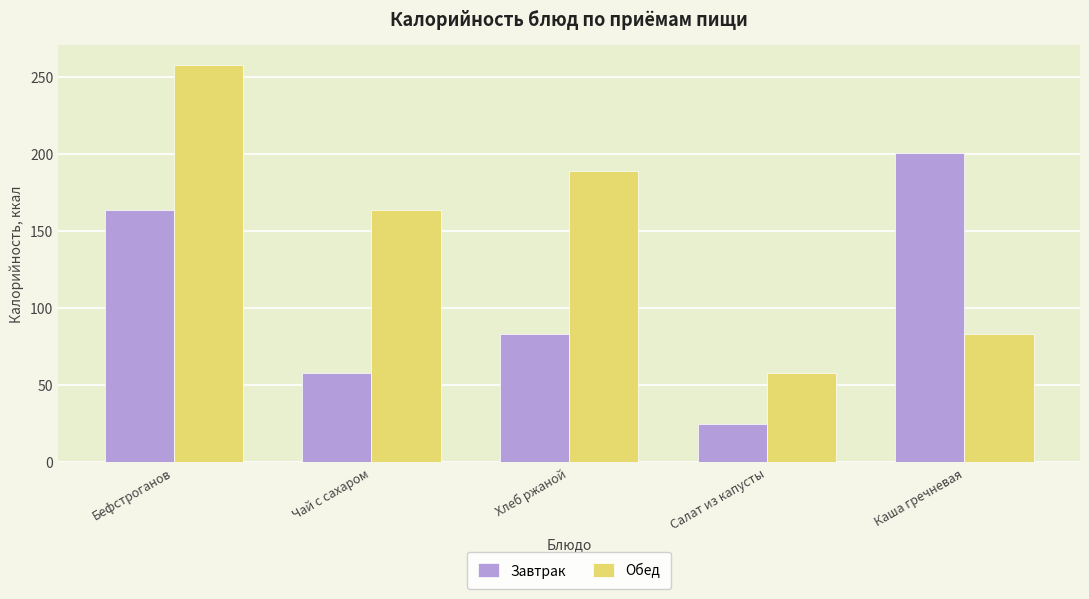

How many distinct data groups are displayed?

2